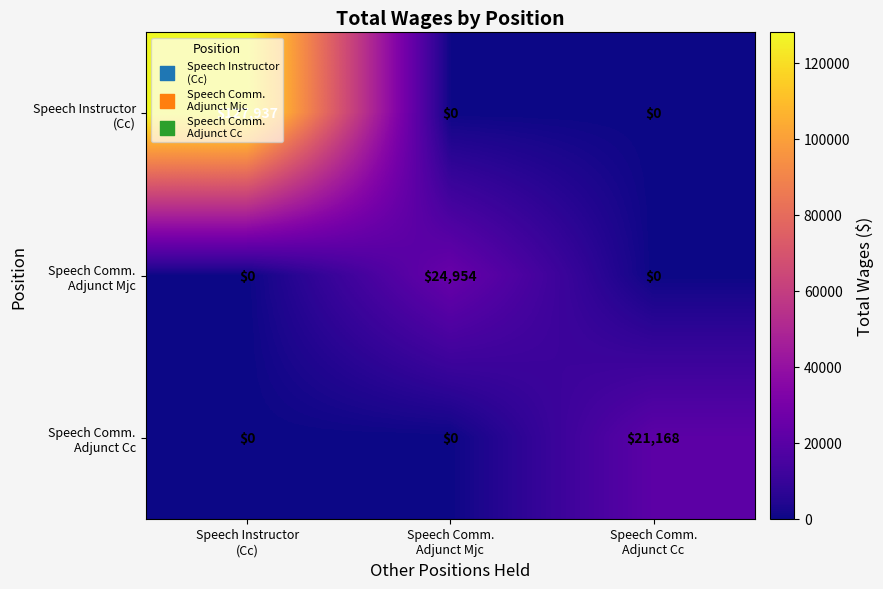

At Speech Instructor (Cc), list the series in order from smallest to largest.

Speech Comm. Adjunct Mjc, Speech Comm. Adjunct Cc, Speech Instructor (Cc)